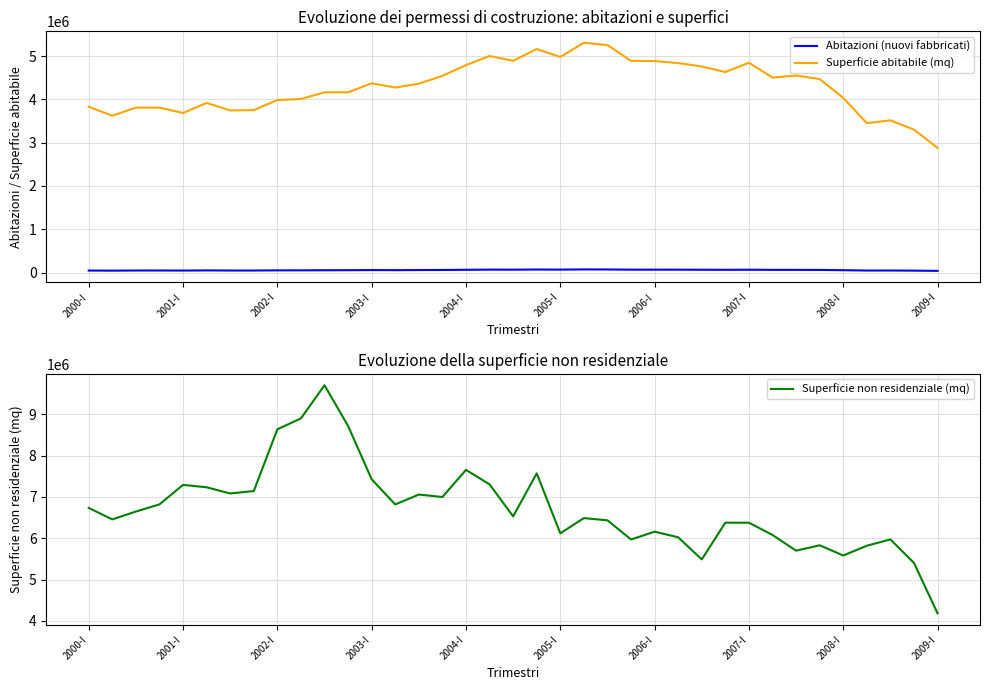

True or false: Superficie abitabile (mq) and Abitazioni (nuovi fabbricati) intersect in this chart.

False